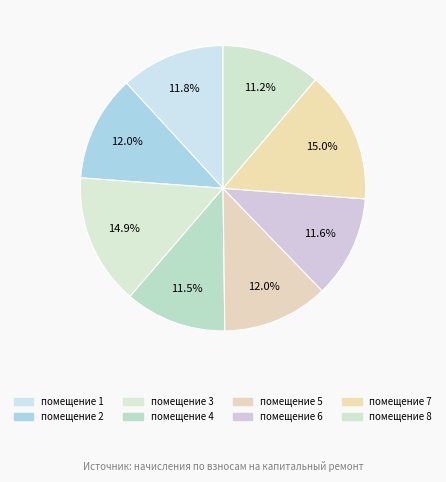

How many slices are in this pie chart?

8